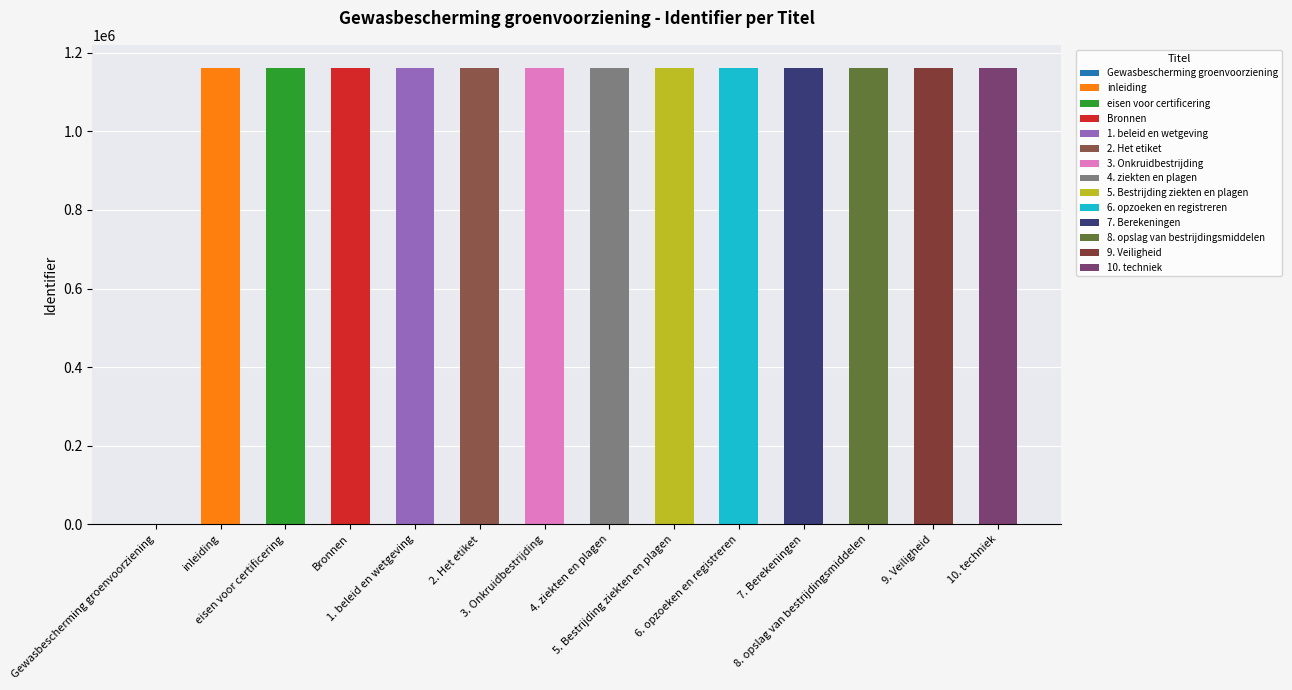

What is the label of the 1st bar from the left?

Gewasbescherming groenvoorziening